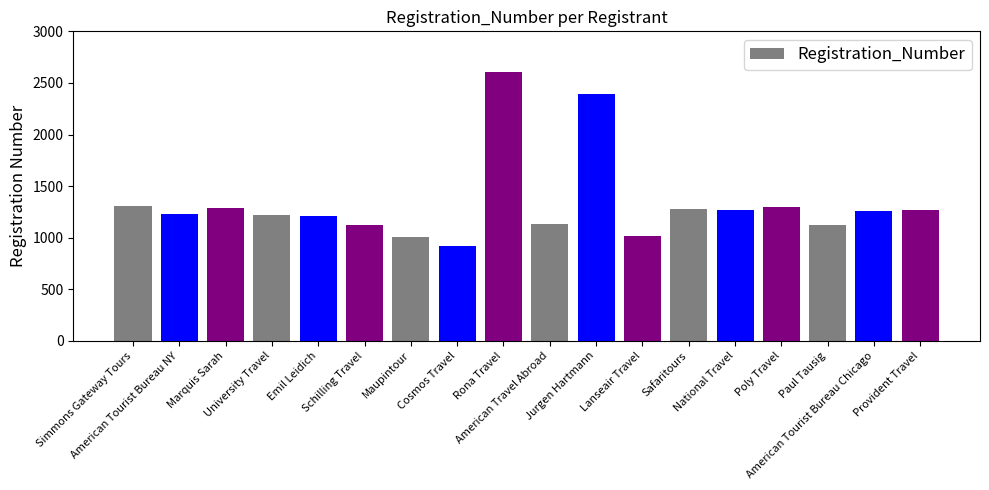

At which category does the chart reach its peak across all series?

Rona Travel